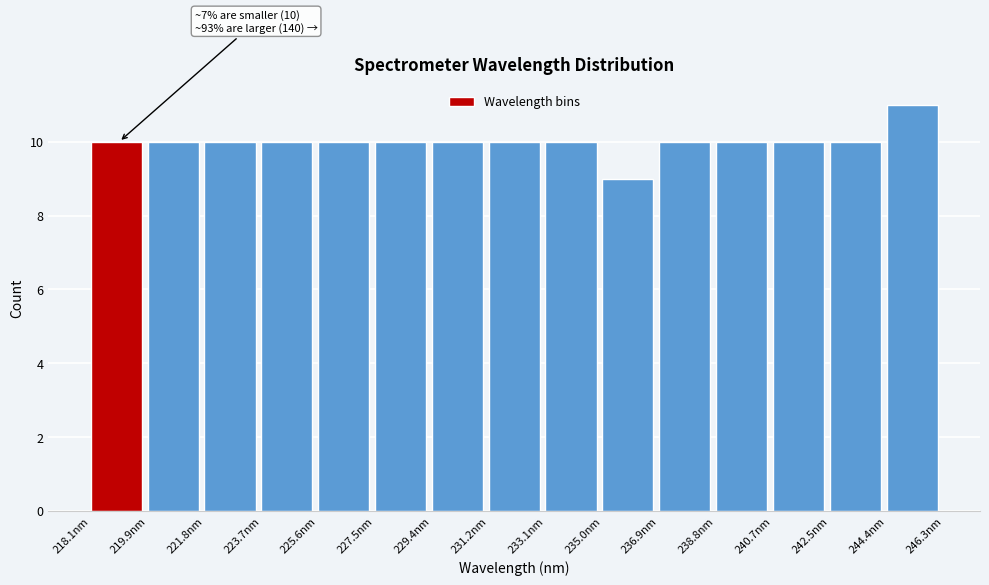

Over which range of the x-axis is the bar tallest?

244.4 to 246.4